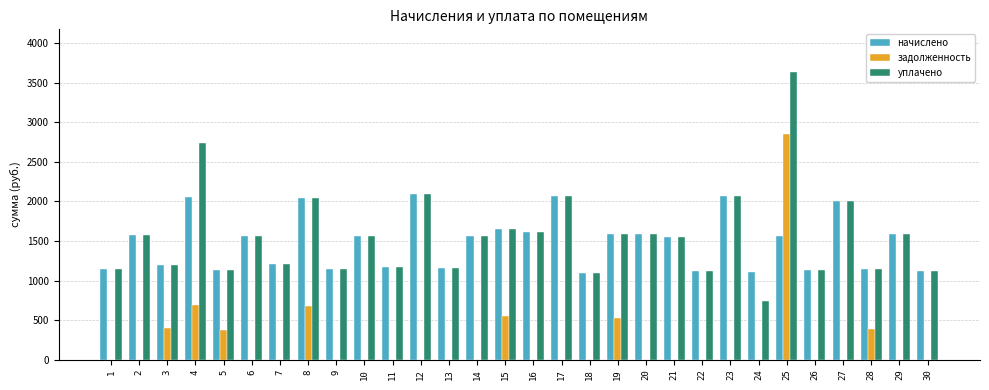

Are the bars grouped side by side (vs. stacked)?

Yes